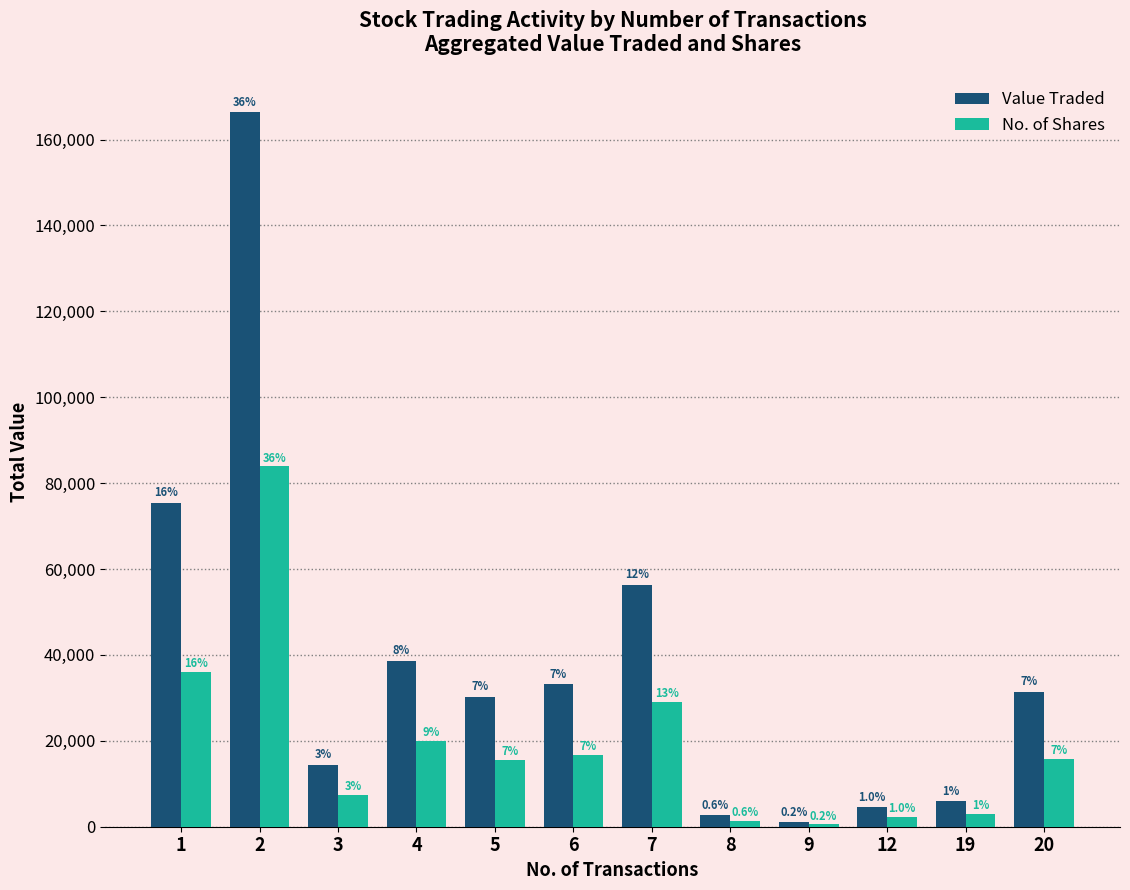

What are all the series names shown in the legend?

Value Traded, No. of Shares